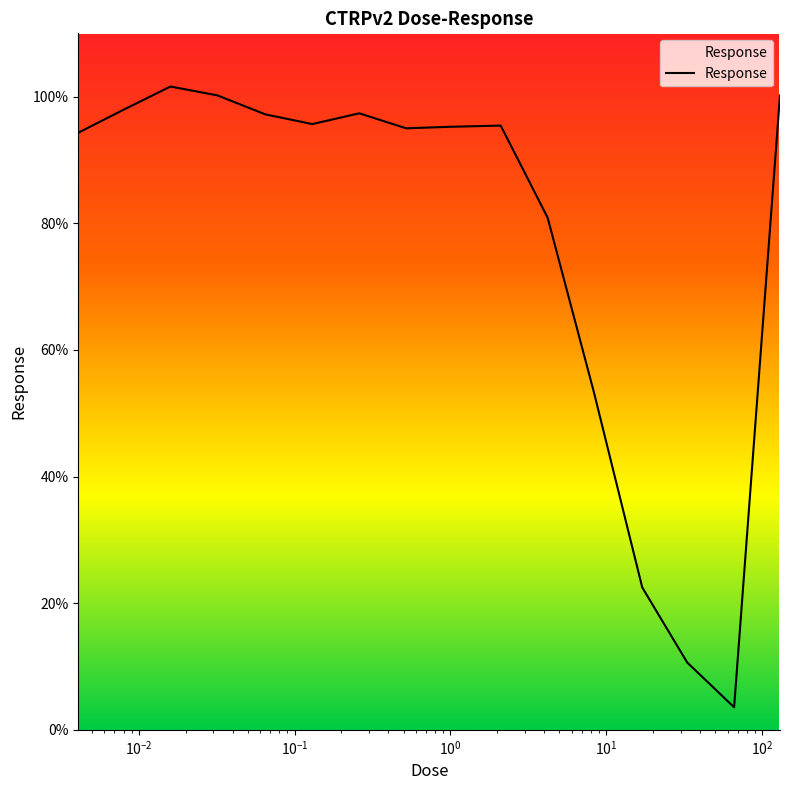

What is the difference between the second highest and minimum values?

96.6